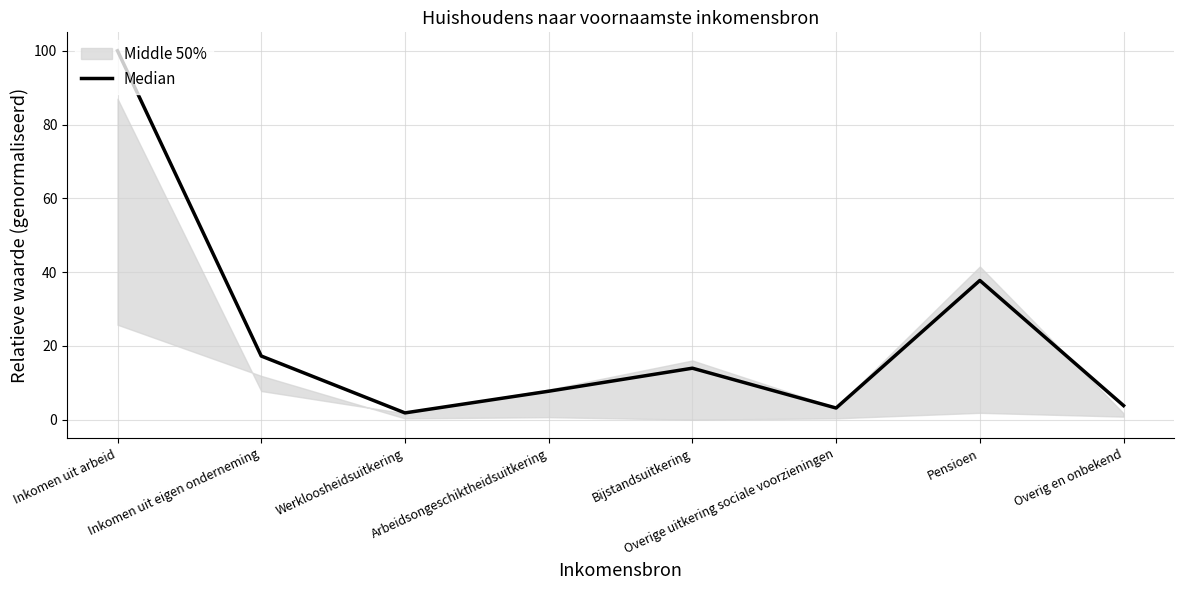

Which has a higher value, Bijstandsuitkering or Werkloosheidsuitkering?

Bijstandsuitkering